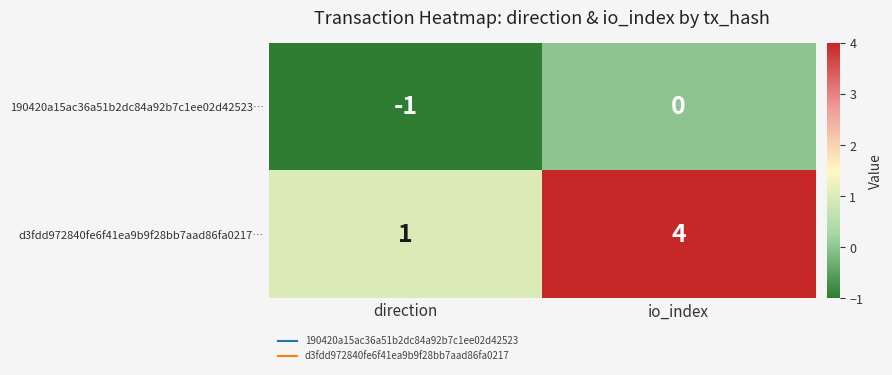

Is it true that d3fdd972840fe6f41ea9b9f28bb7aad86fa0217… equals 4 at io_index?

True